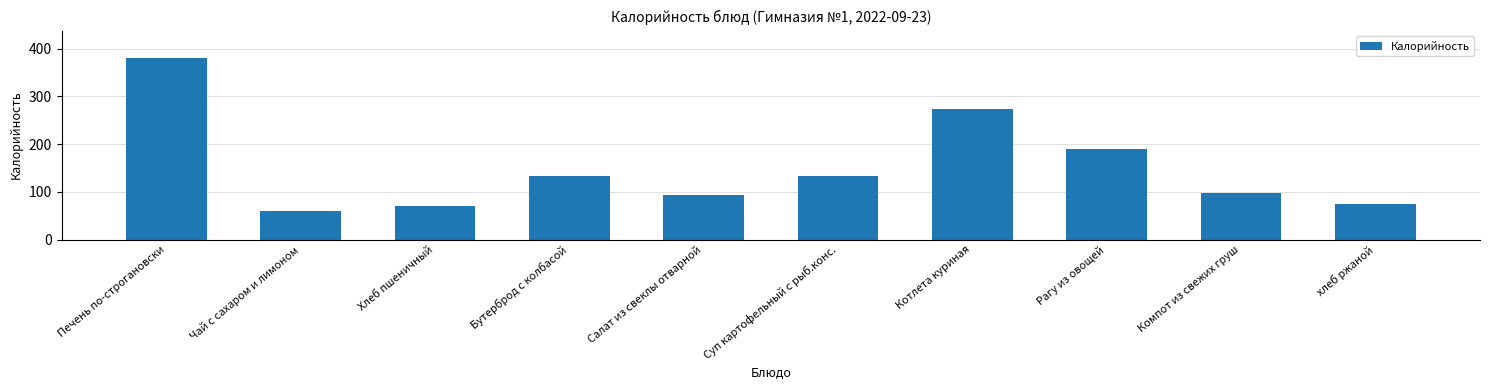

Reading left to right, transcribe all the data shown in this chart.

381.0	60.0	70.1	134.0	93.0	134.0	273.0	190.0	98.0	75.0